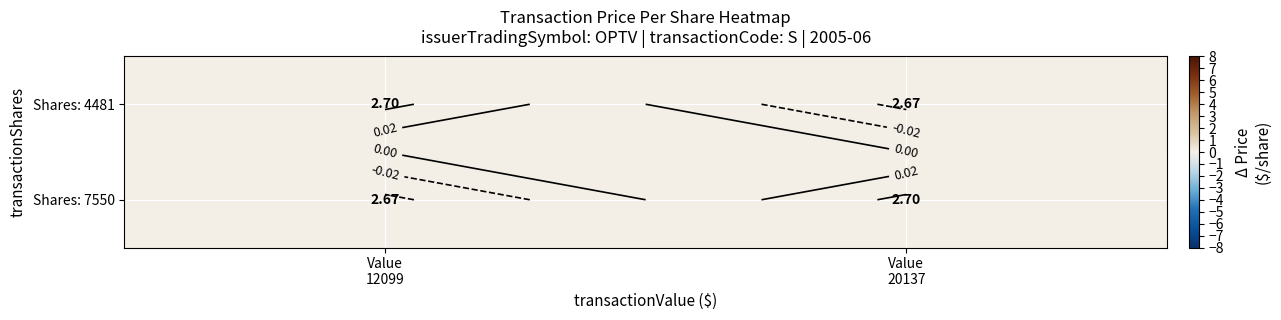

At Value 12099, list the series in order from largest to smallest.

Shares: 4481, Shares: 7550